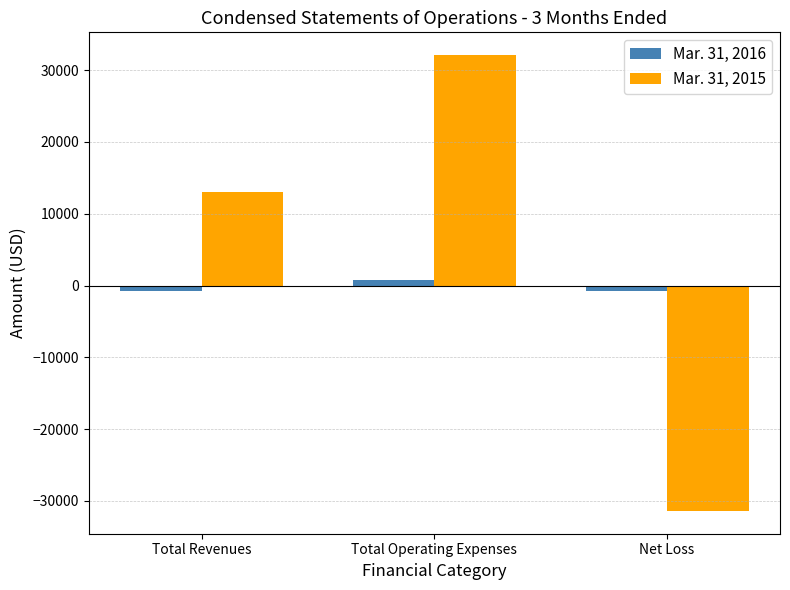

True or false: Mar. 31, 2015 has a value of -11238 at Net Loss.

False